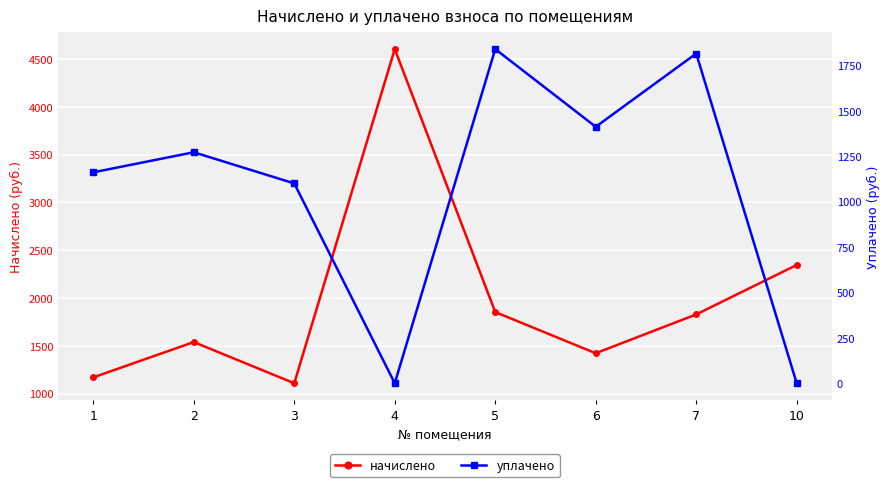

What is the difference between the maximum and second lowest values in the уплачено series?

1841.2